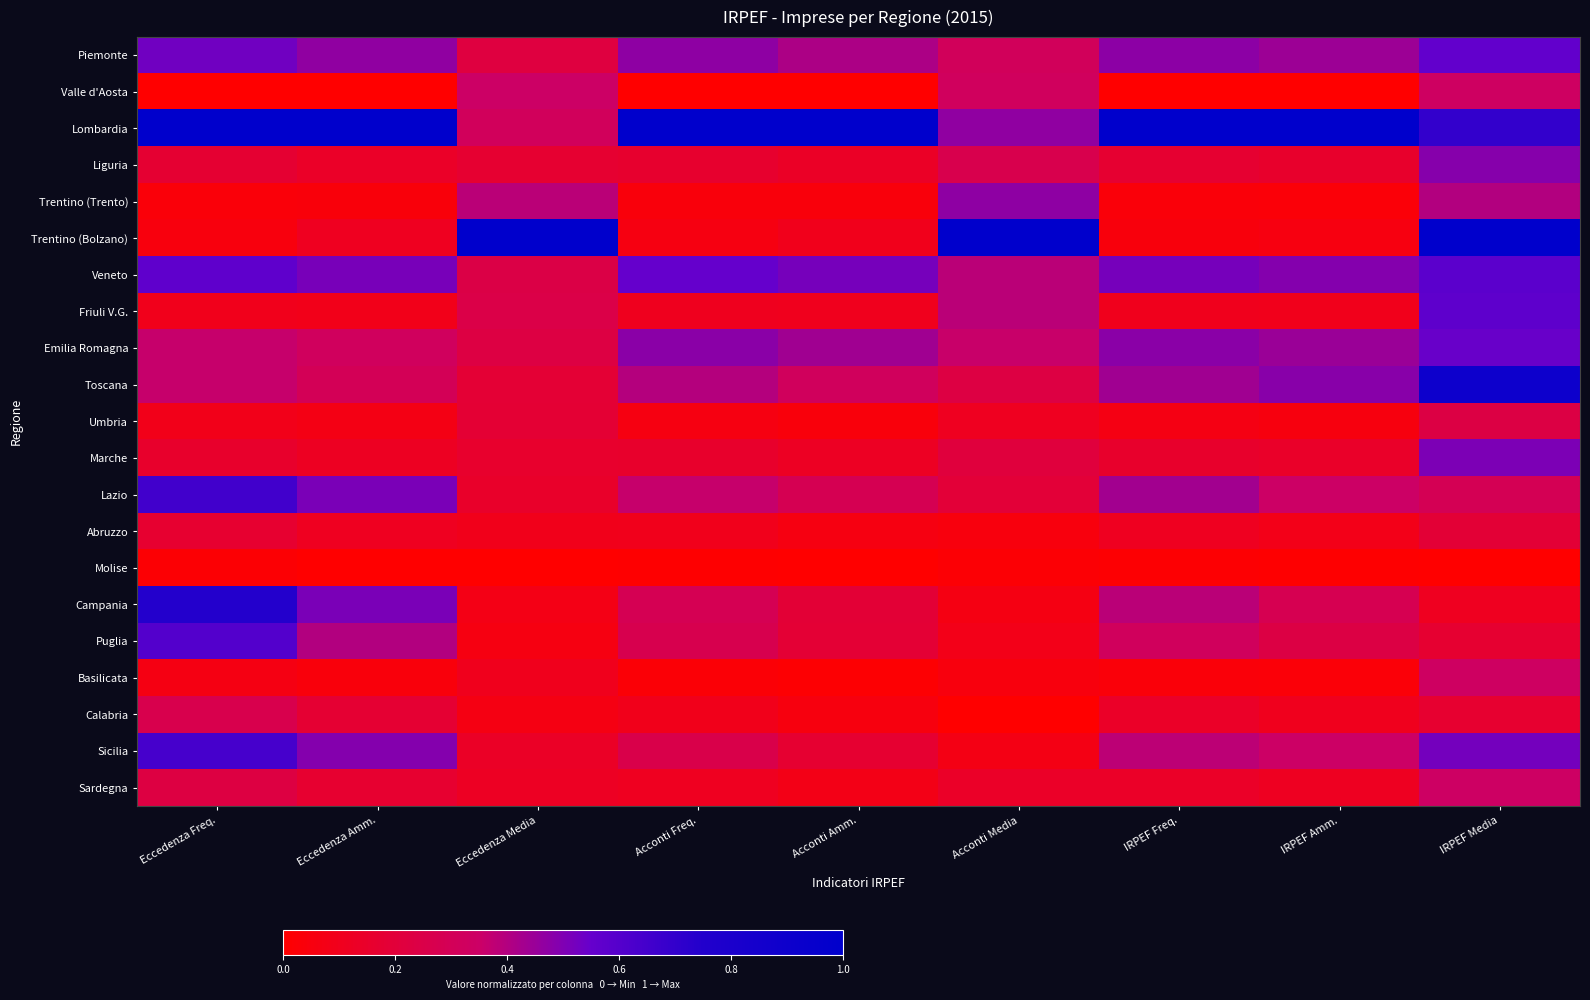

Which series has the largest range (max minus min)?

Trentino (Bolzano)